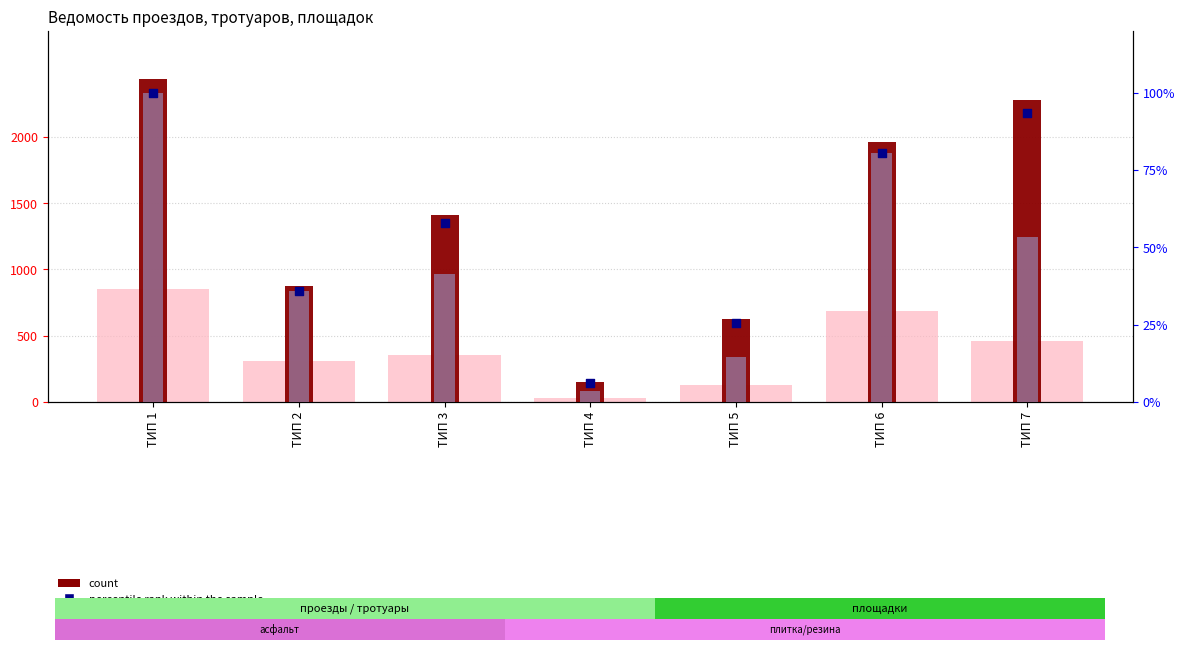

Which series has the largest total across all categories?

count